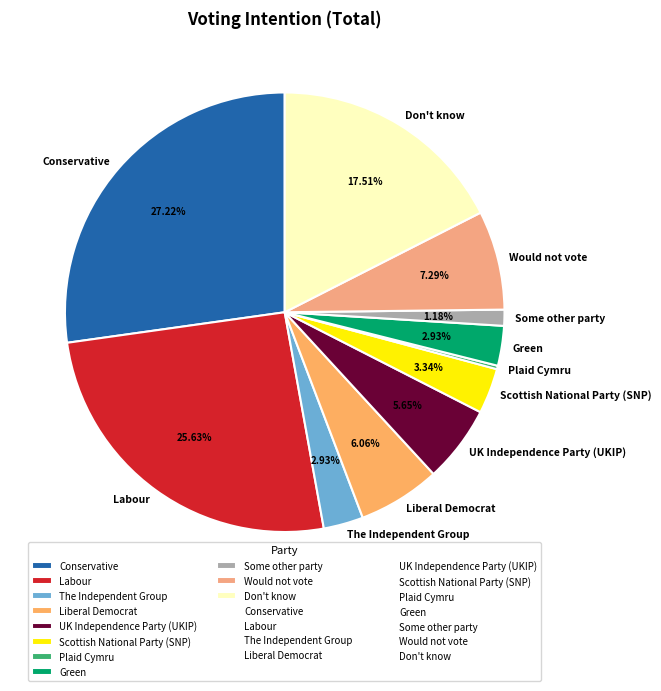

What percentage is the Some other party slice, to the nearest percent?

1%